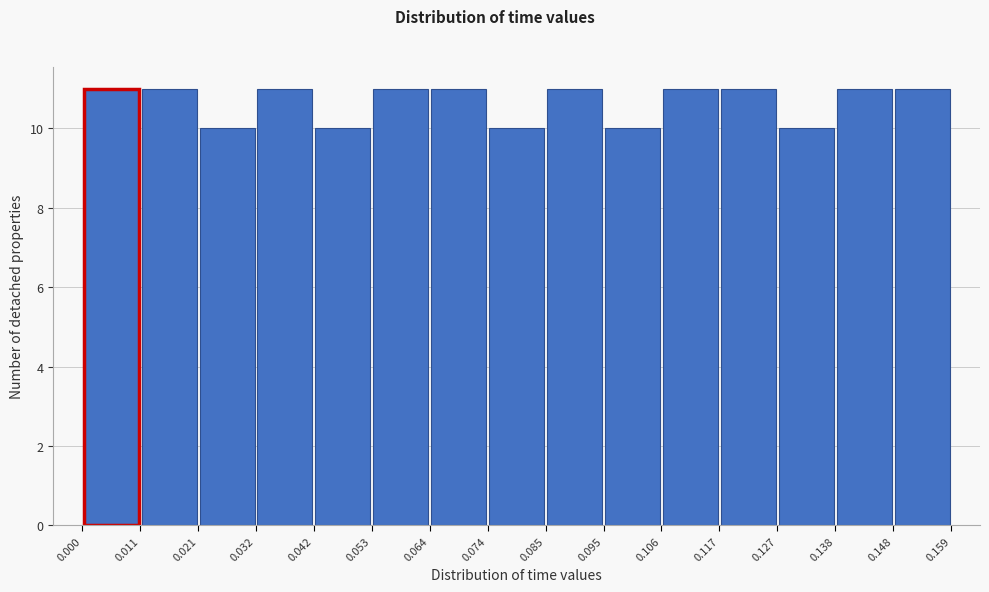

What is the height of the bar covering 0.085 to 0.095 on the x-axis? The values are not printed on the chart, so give them approximately, as read against the axis.

11